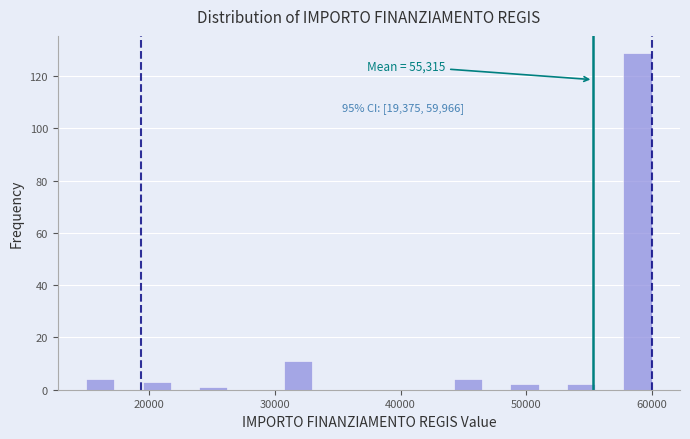

Read against the x-axis, roughly where is the centre of the tallest bar?

59000